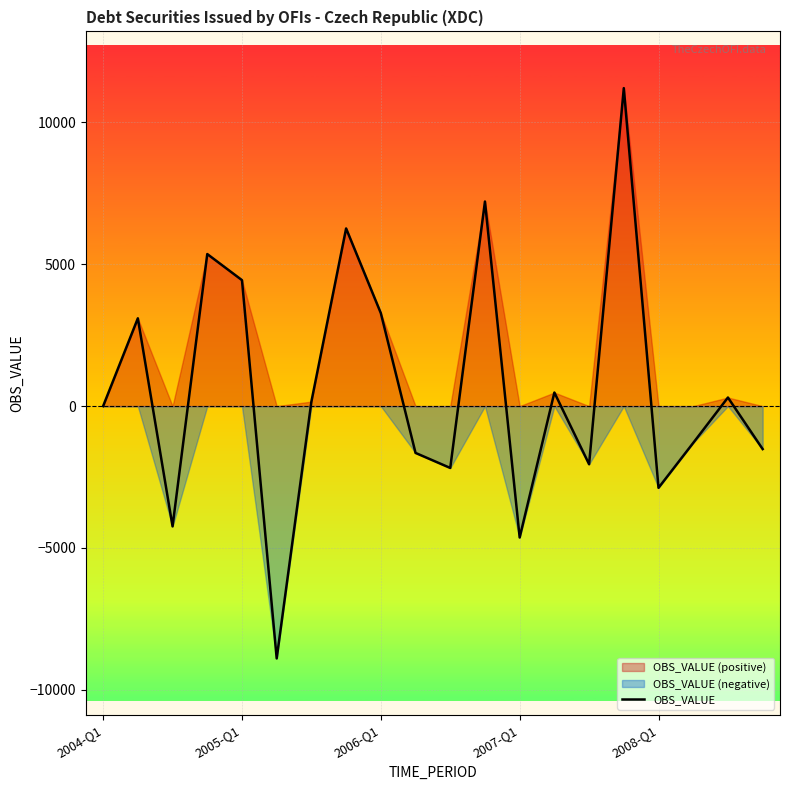

What is the value of the 6th point from the left?

-8895